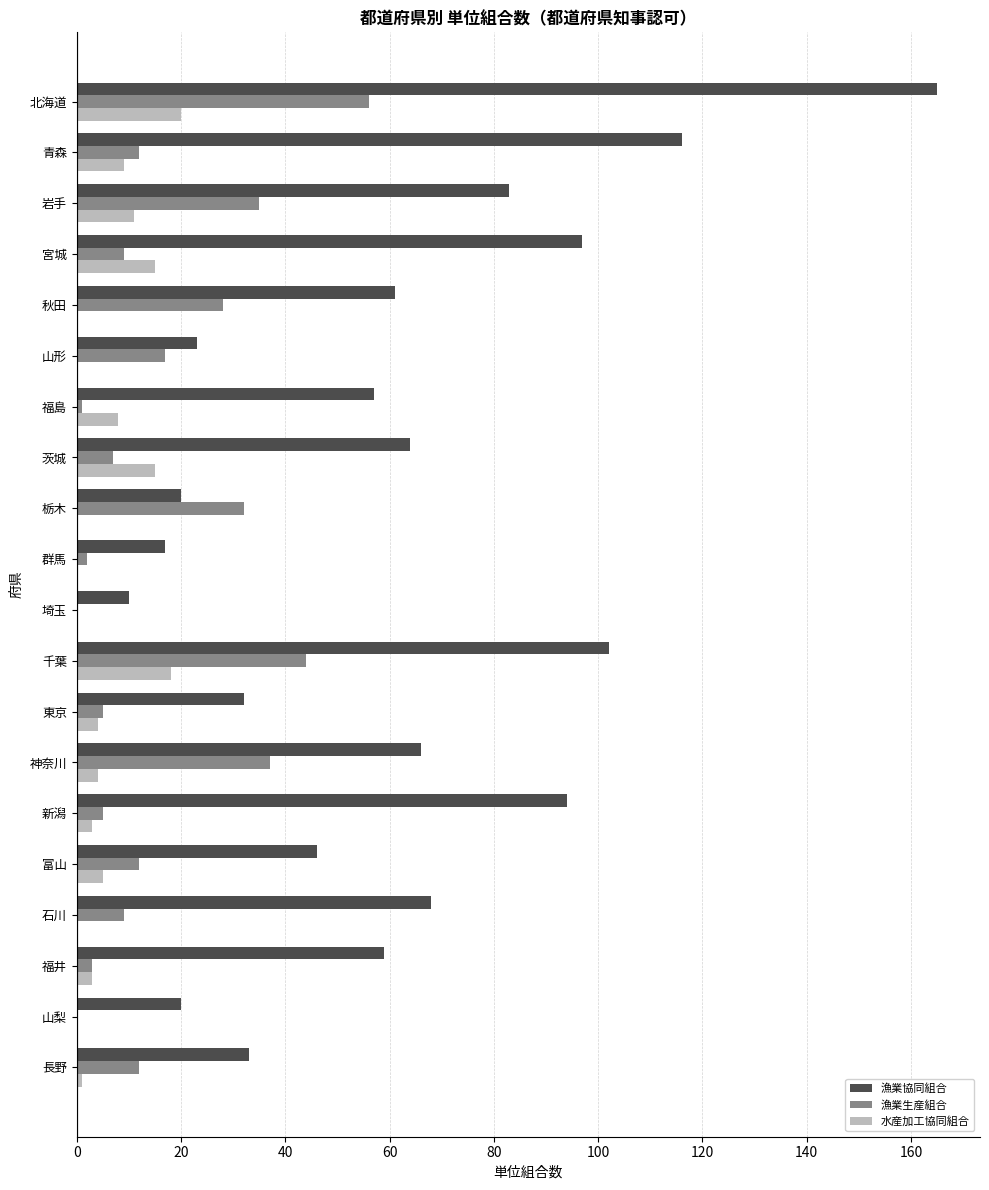

Which series has the largest total across all categories?

漁業協同組合